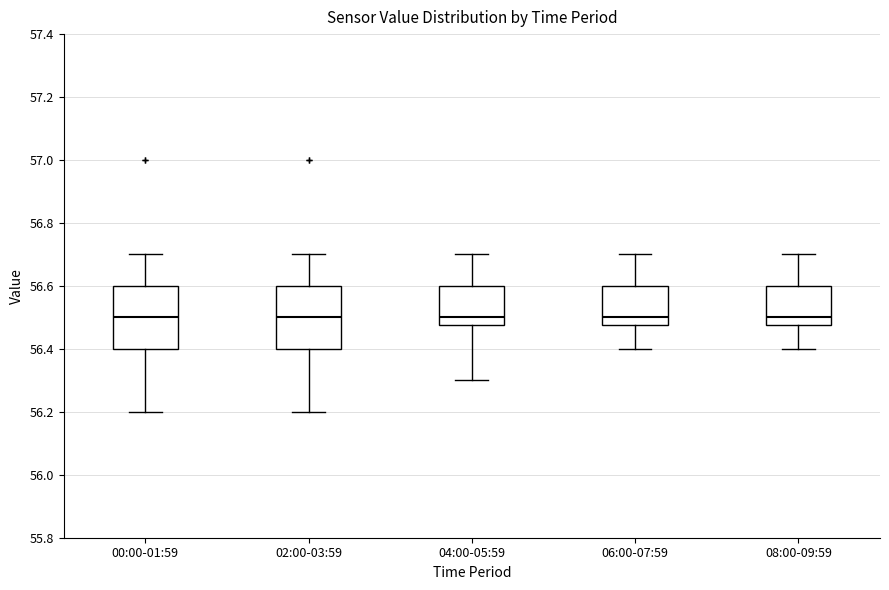

Reading left to right, read every box against the y-axis: the position of its median line, the range the box covers, and the ends of its whiskers. The values are not printed on the chart, so give them approximately, as read against the axis.

00:00-01:59: median 56.50, box 56.40 to 56.60, whiskers 56.20 to 56.70
02:00-03:59: median 56.50, box 56.40 to 56.60, whiskers 56.20 to 56.70
04:00-05:59: median 56.50, box 56.48 to 56.60, whiskers 56.30 to 56.70
06:00-07:59: median 56.50, box 56.48 to 56.60, whiskers 56.40 to 56.70
08:00-09:59: median 56.50, box 56.48 to 56.60, whiskers 56.40 to 56.70